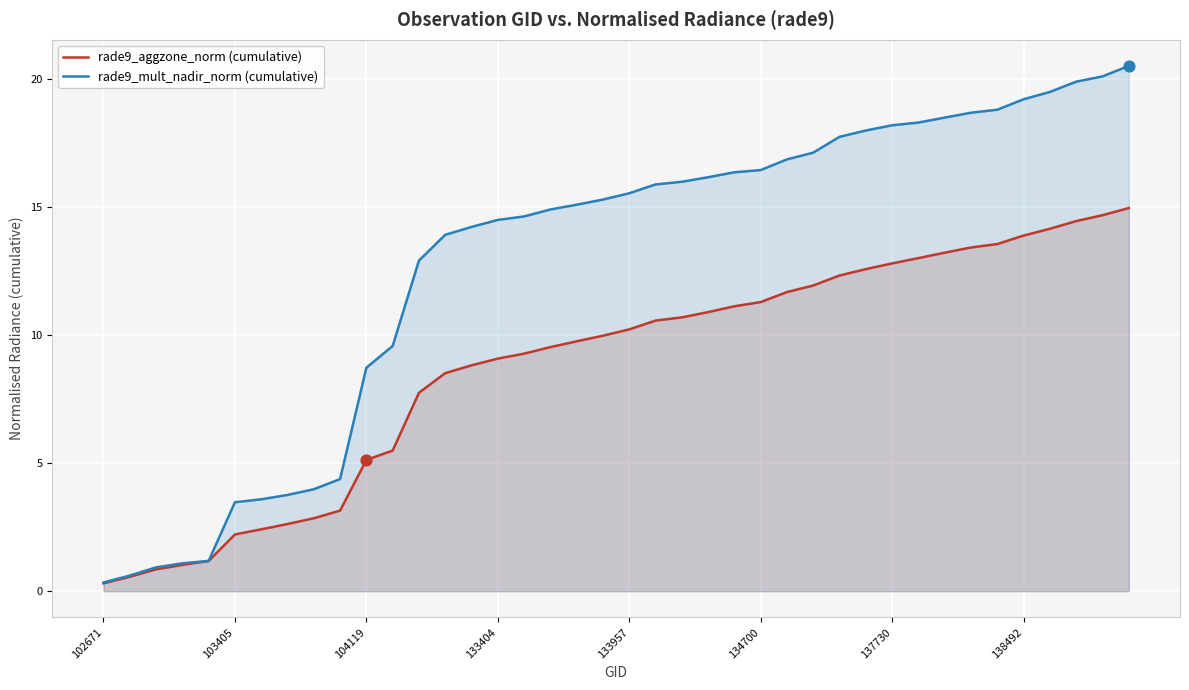

At which category is the sum across all series the highest?

39